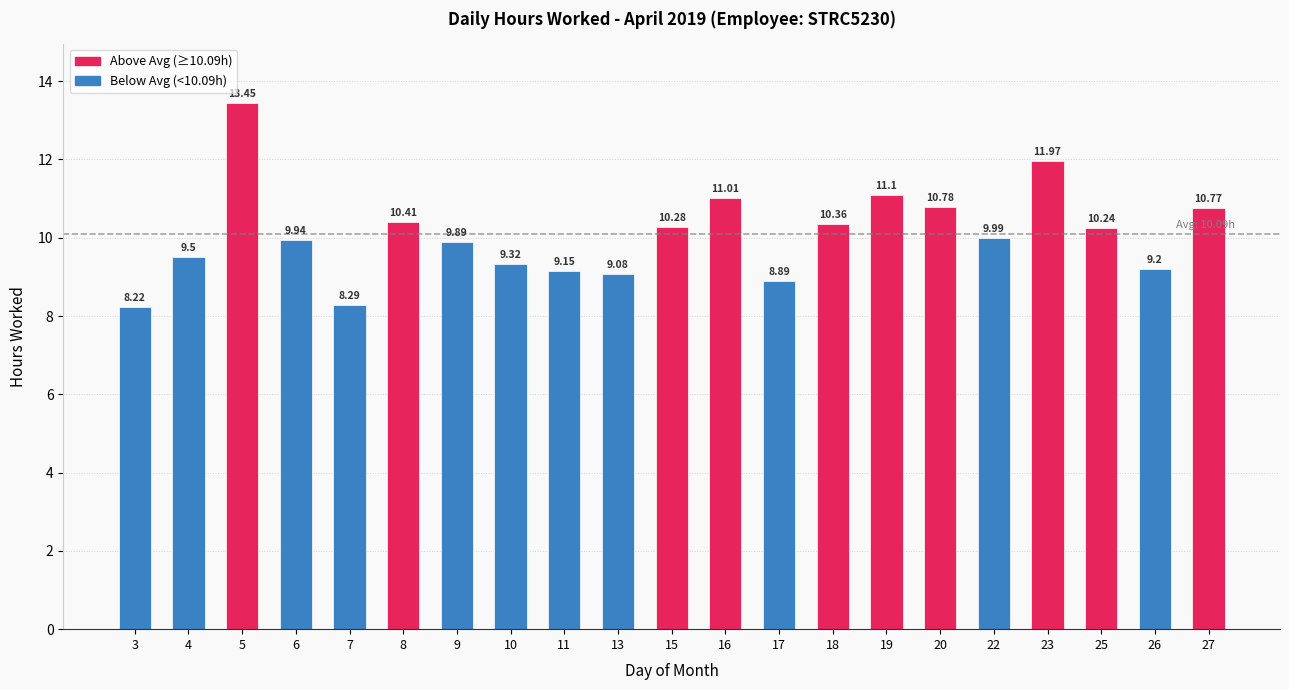

At which label is the value closest to 10?

22